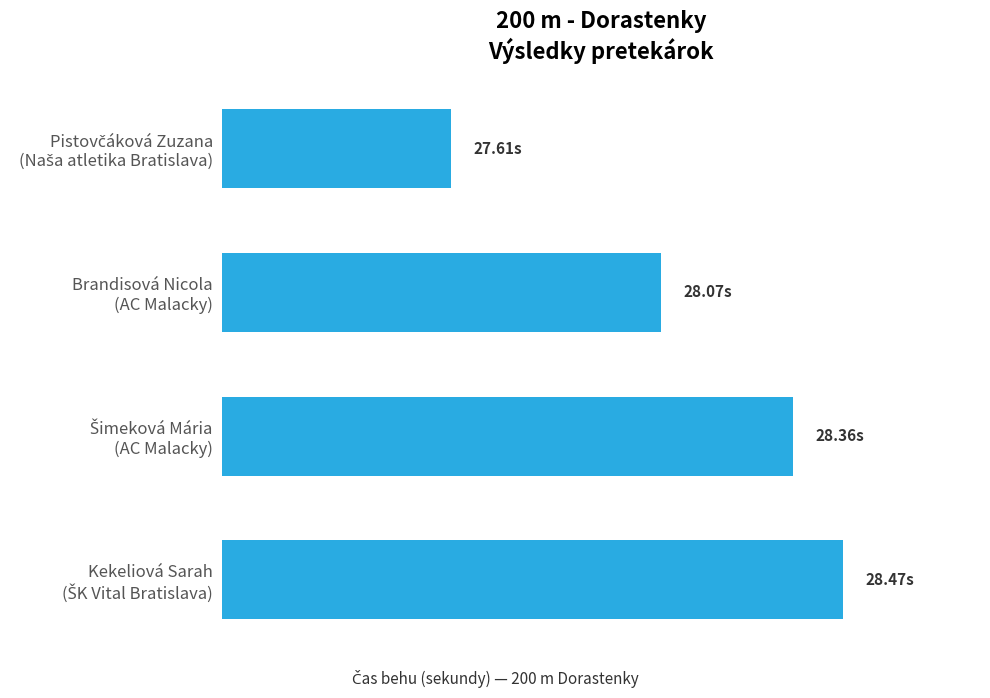

Are the bars grouped side by side (vs. stacked)?

No